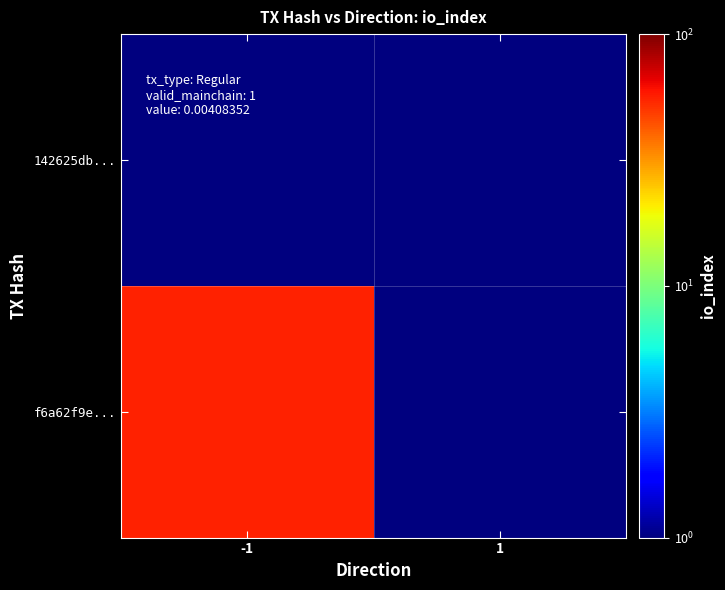

Which has a higher value, 1 or -1?

1